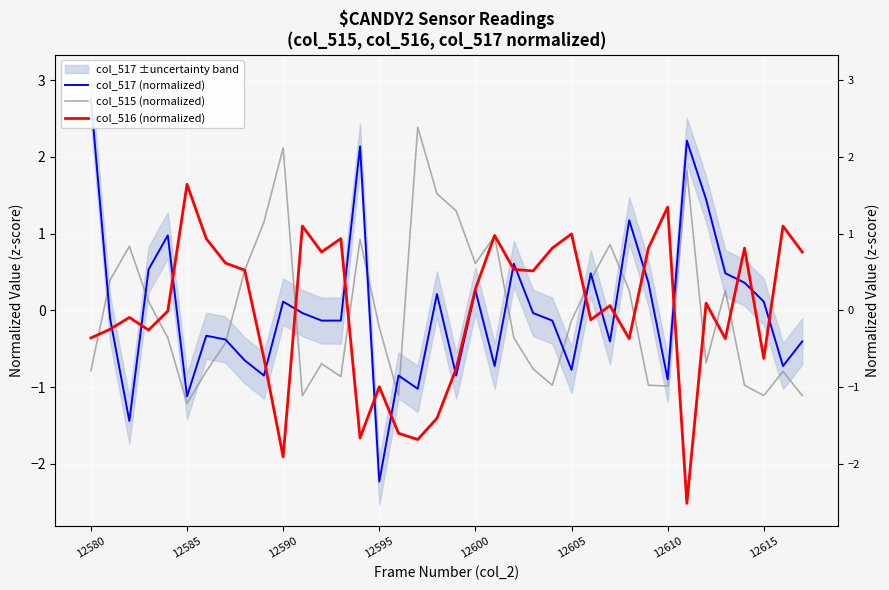

List the series in order of their peak value, lowest first.

col_516 (normalized), col_515 (normalized), col_517 (normalized)